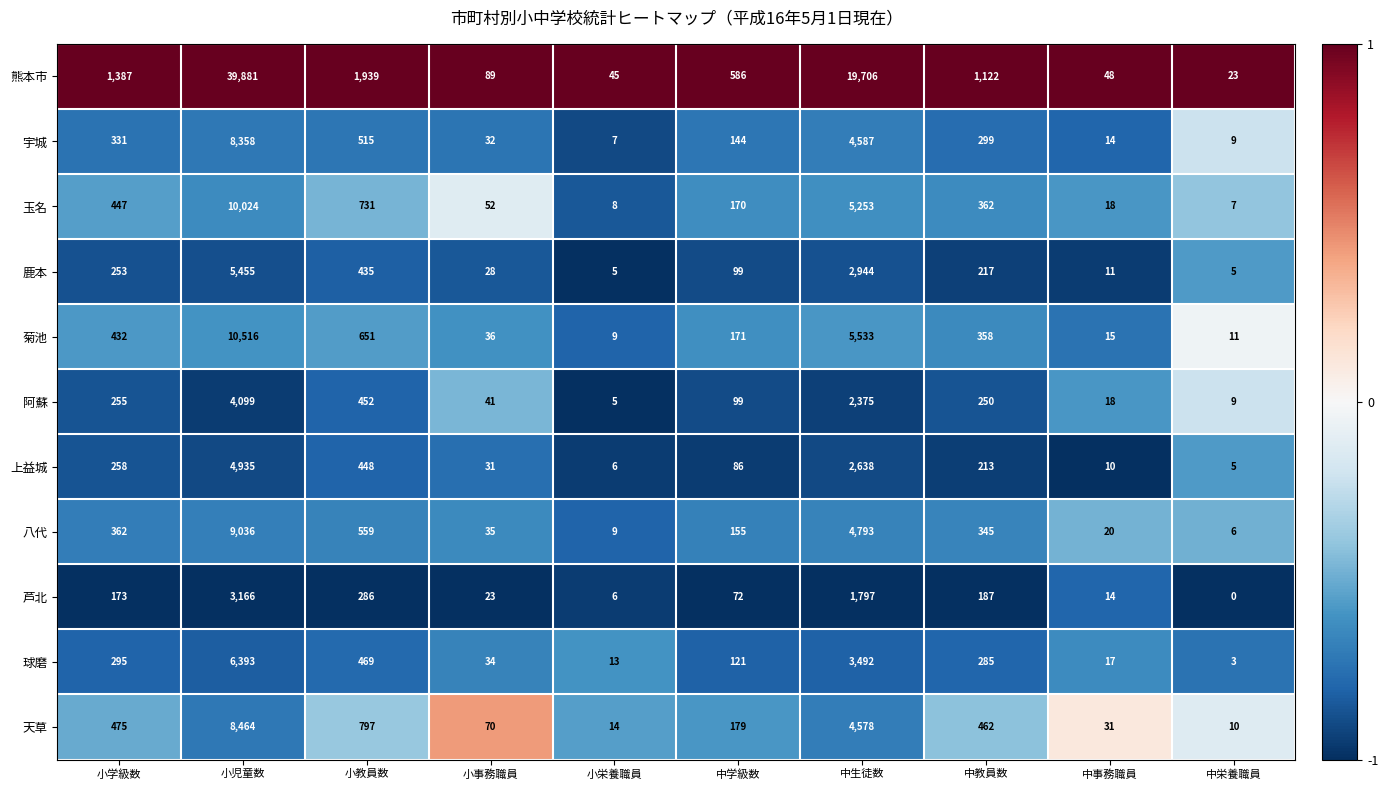

Where is 芦北 nearest to the value 1583?

中生徒数